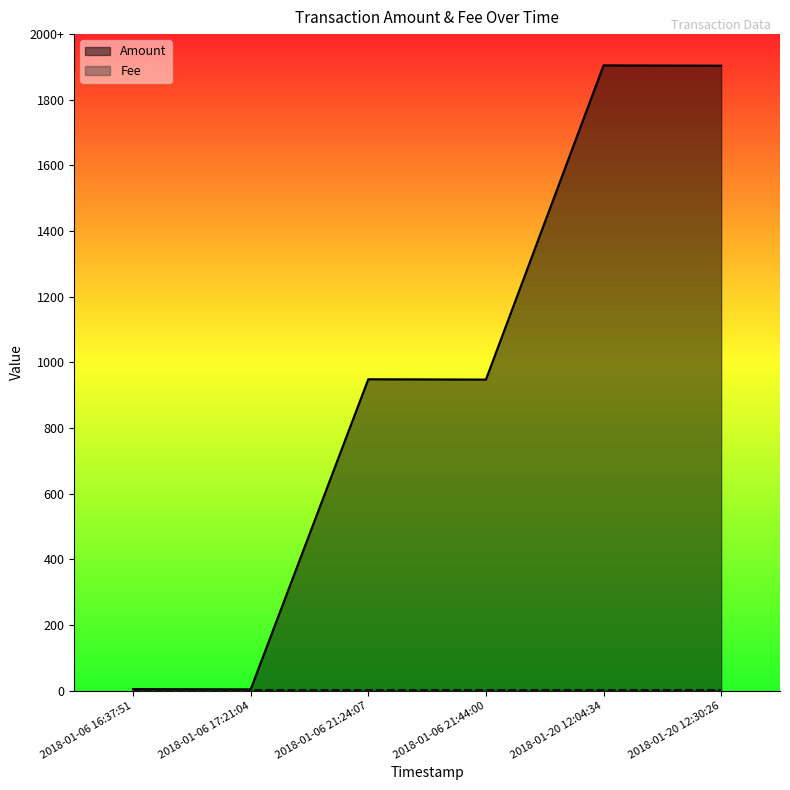

True or false: there are more than 2 points higher than both neighbors.

False